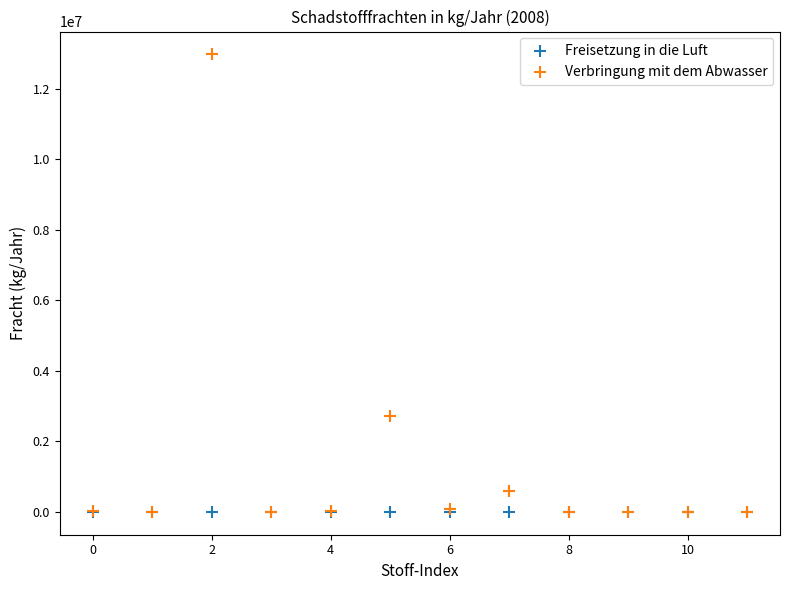

In the Verbringung mit dem Abwasser series, what Y value is closest to 6490000?

2731000